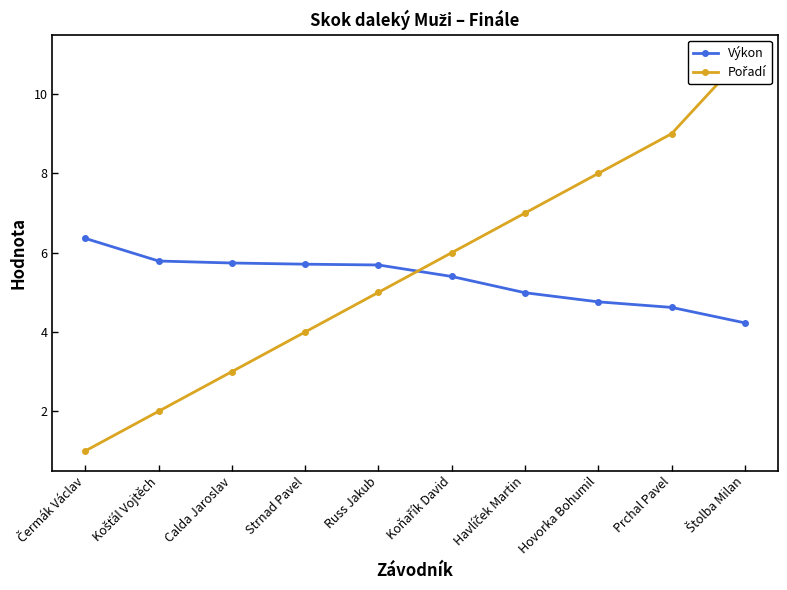

True or false: Pořadí has a value of 0.7 at Čermák Václav.

False